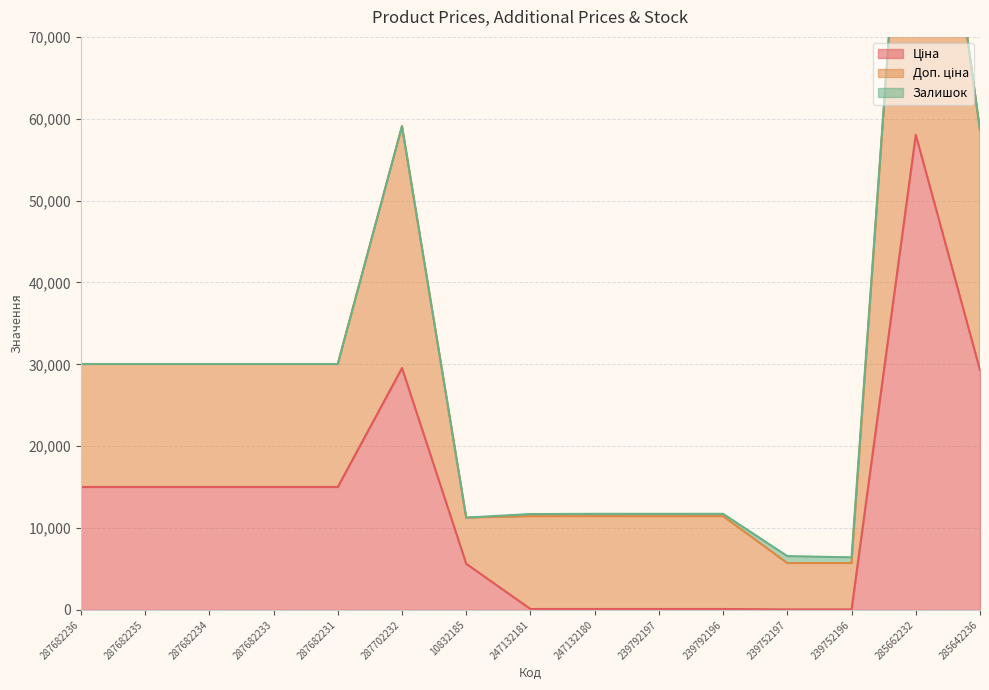

What is the total value across all series at 239792196?

11850.7